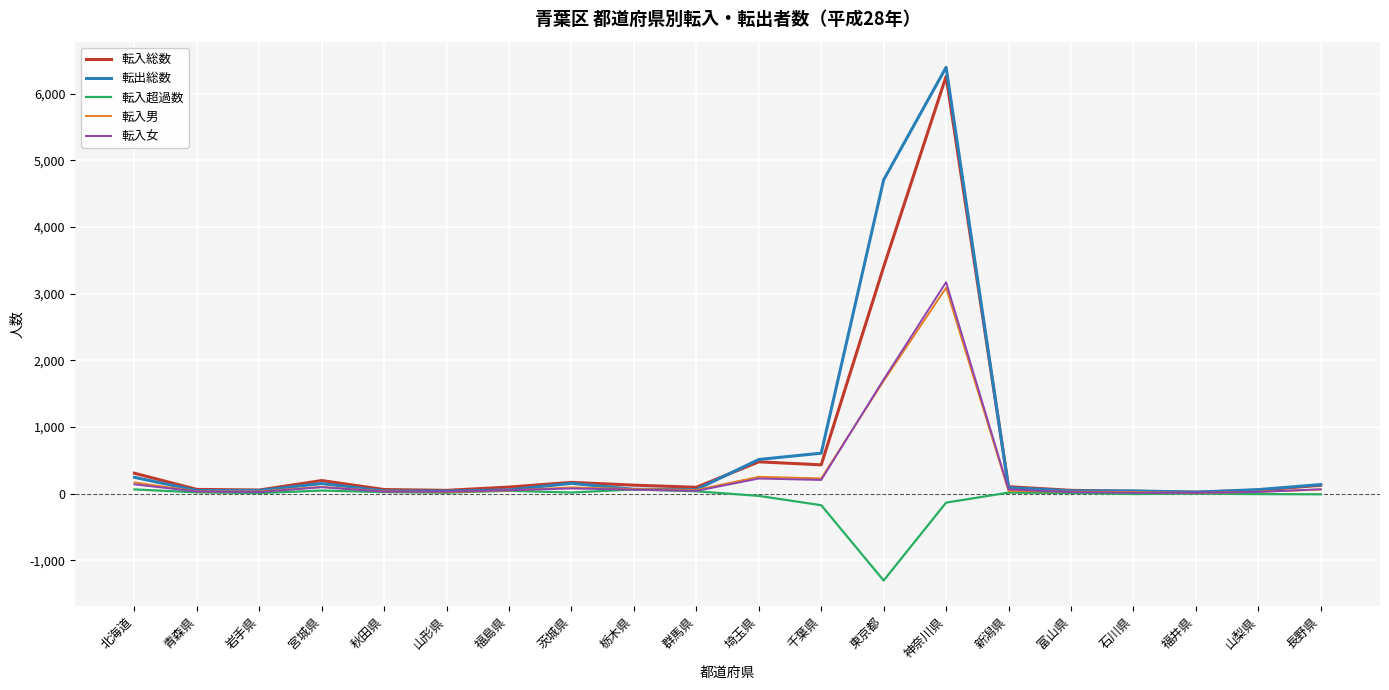

Read the 転入女 value at 北海道, to the nearest 100.

100